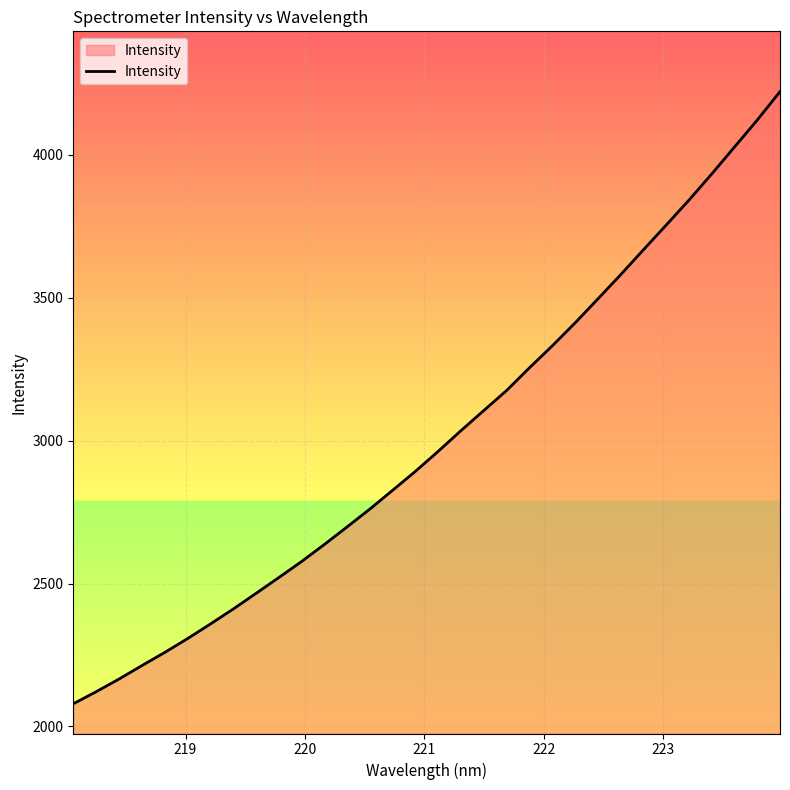

What is the maximum value shown in the chart?

4221.2